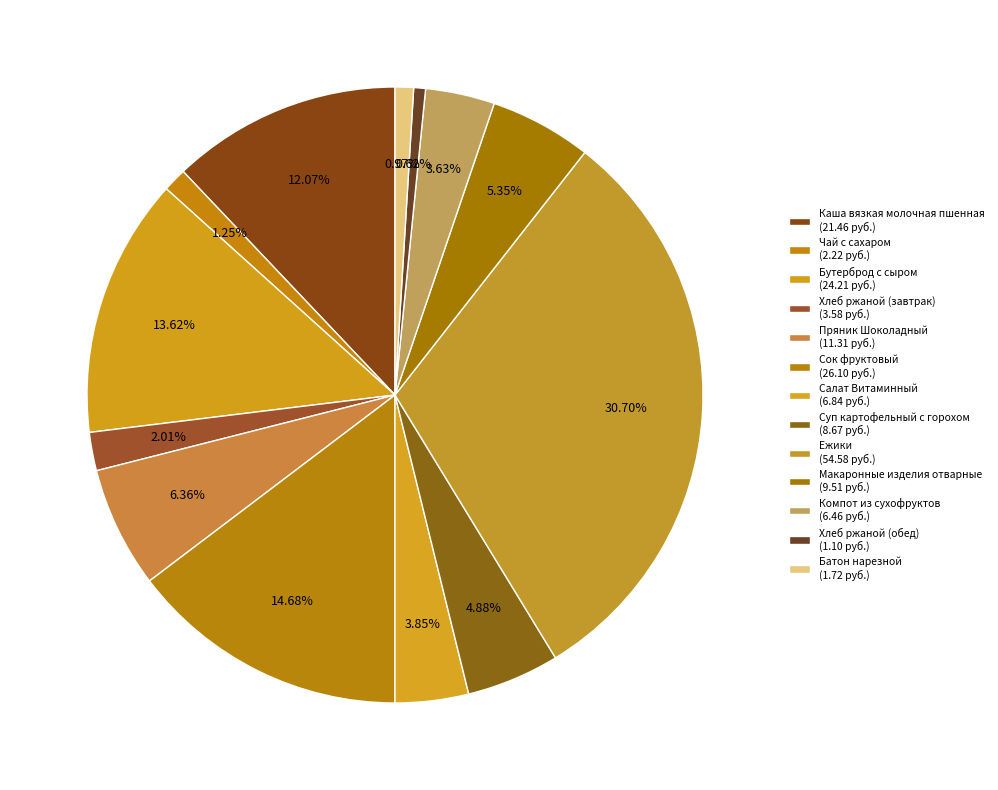

How many segments does this pie chart have?

13